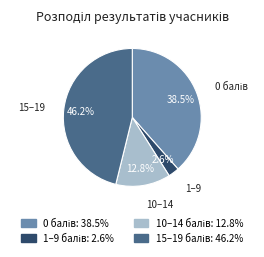

Is there any slice that represents more than half of the pie?

No